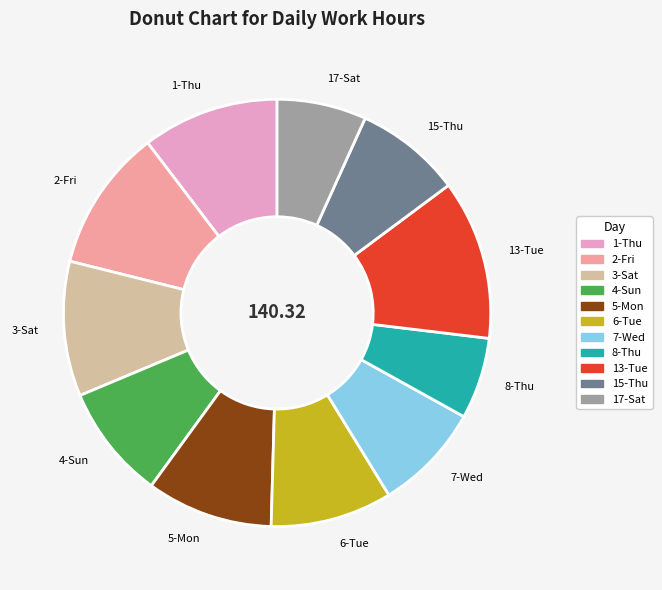

Does 1-Thu represent more than half of the total?

No